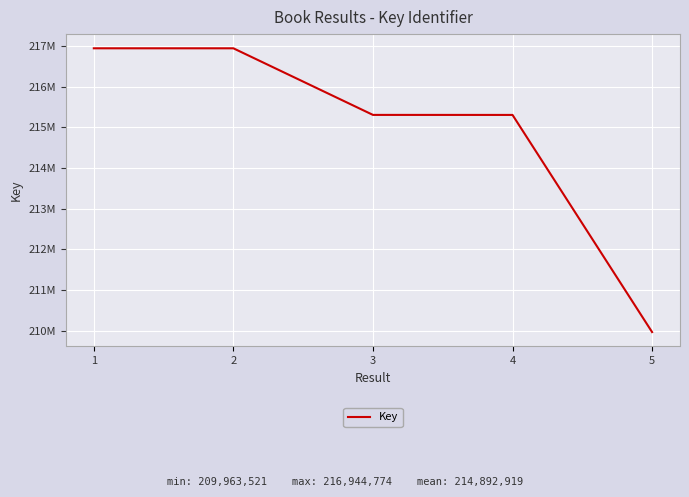

Does the chart have visible grid lines?

Yes